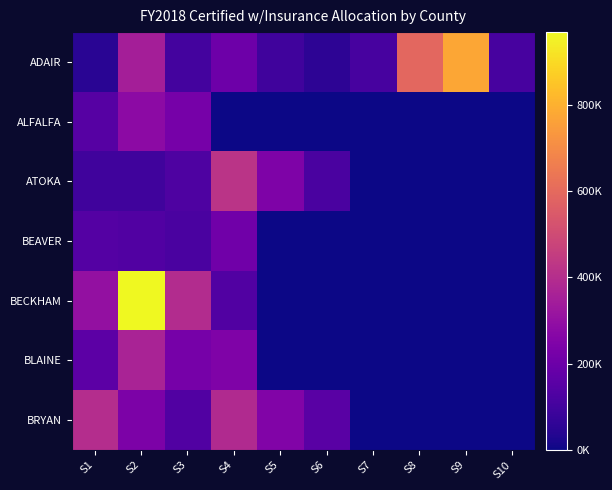

At which category does the chart reach its peak across all series?

S2